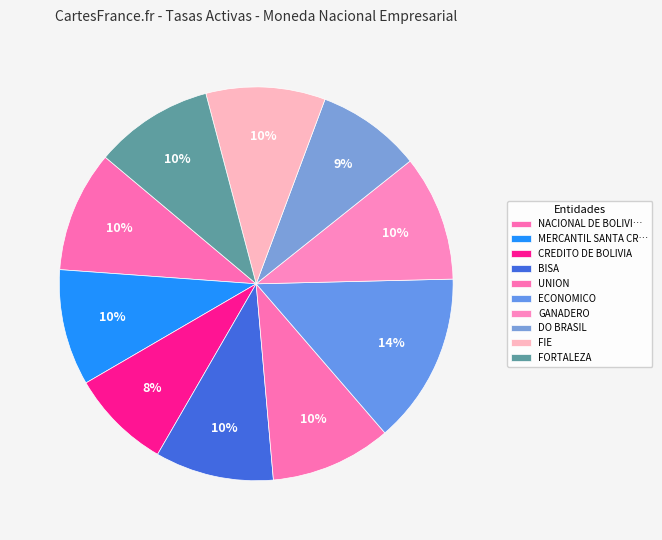

How many slices are in this pie chart?

10